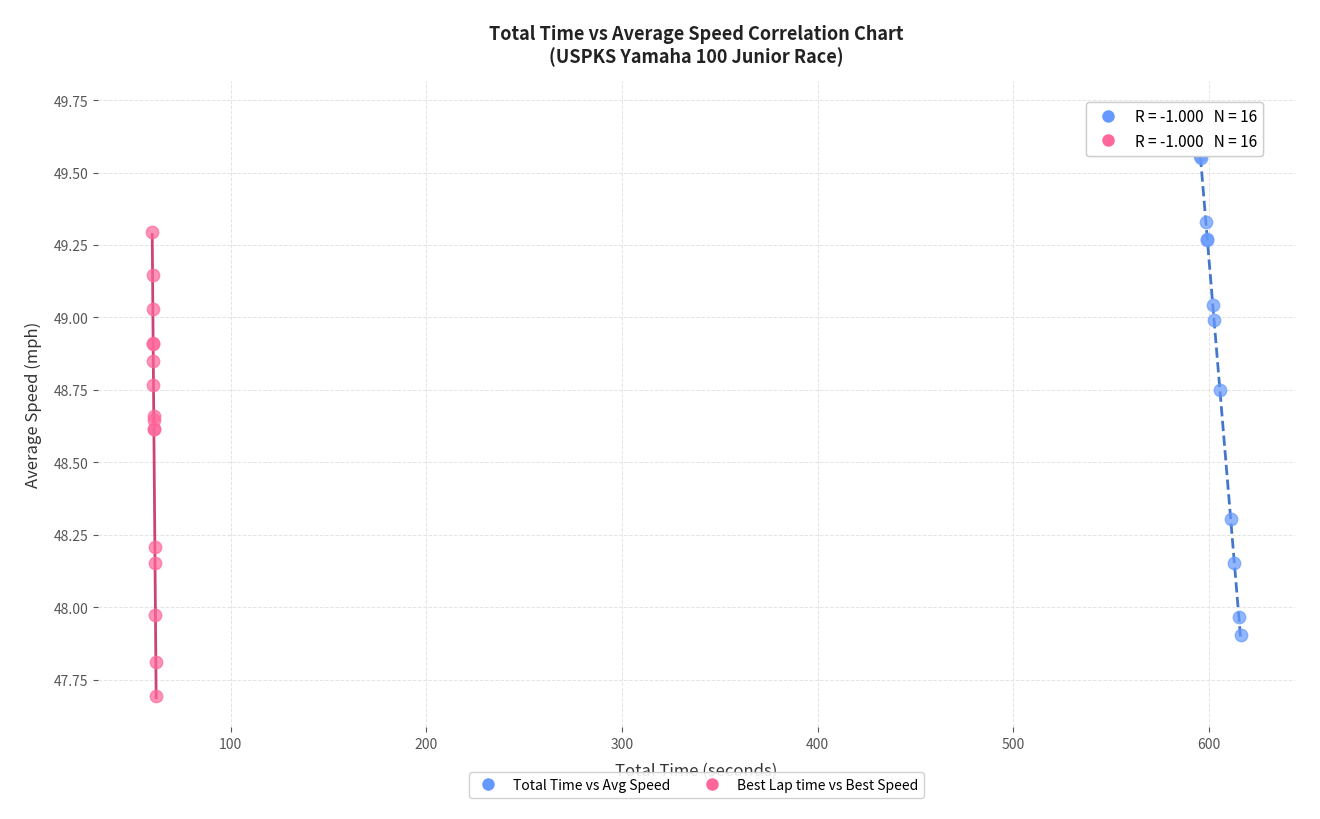

Which series contains the highest Y value?

Total Time vs Avg Speed